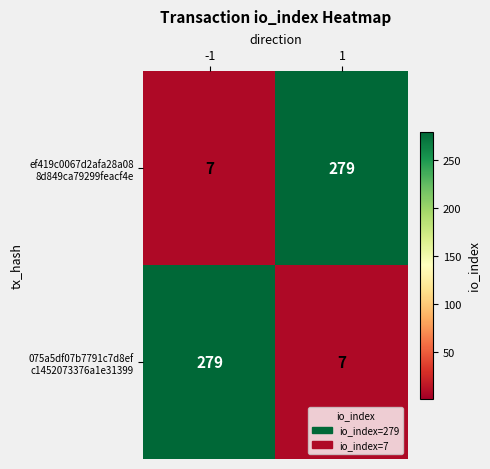

What is the greatest value displayed?

279